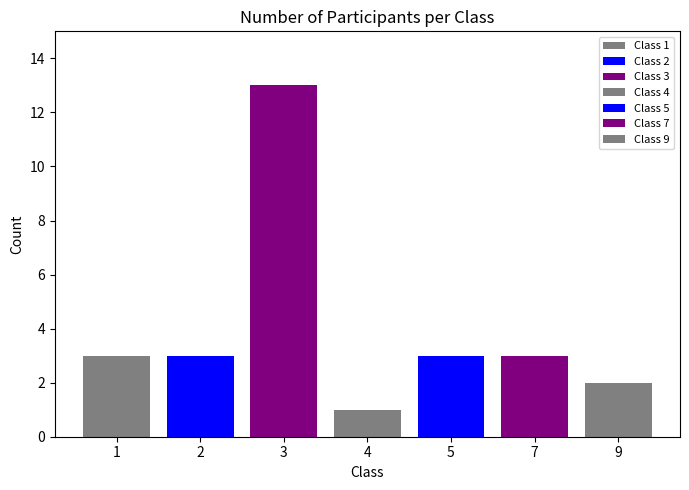

Count the number of categories in the chart.

1